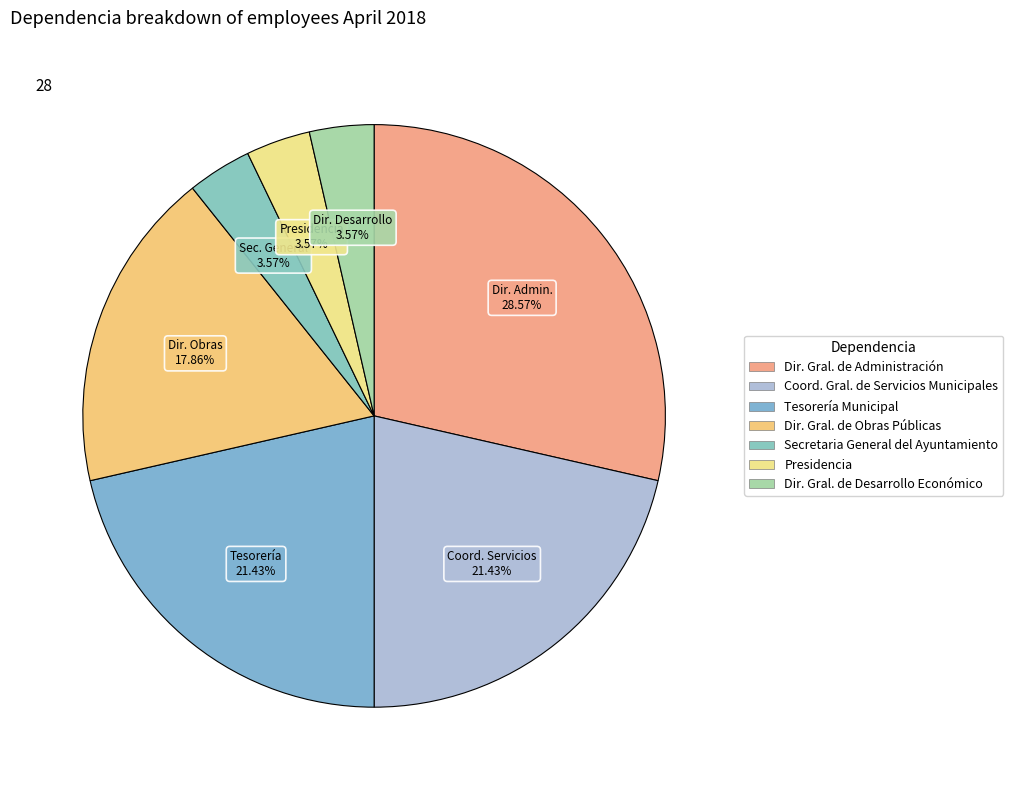

Count the number of slices in the pie.

7